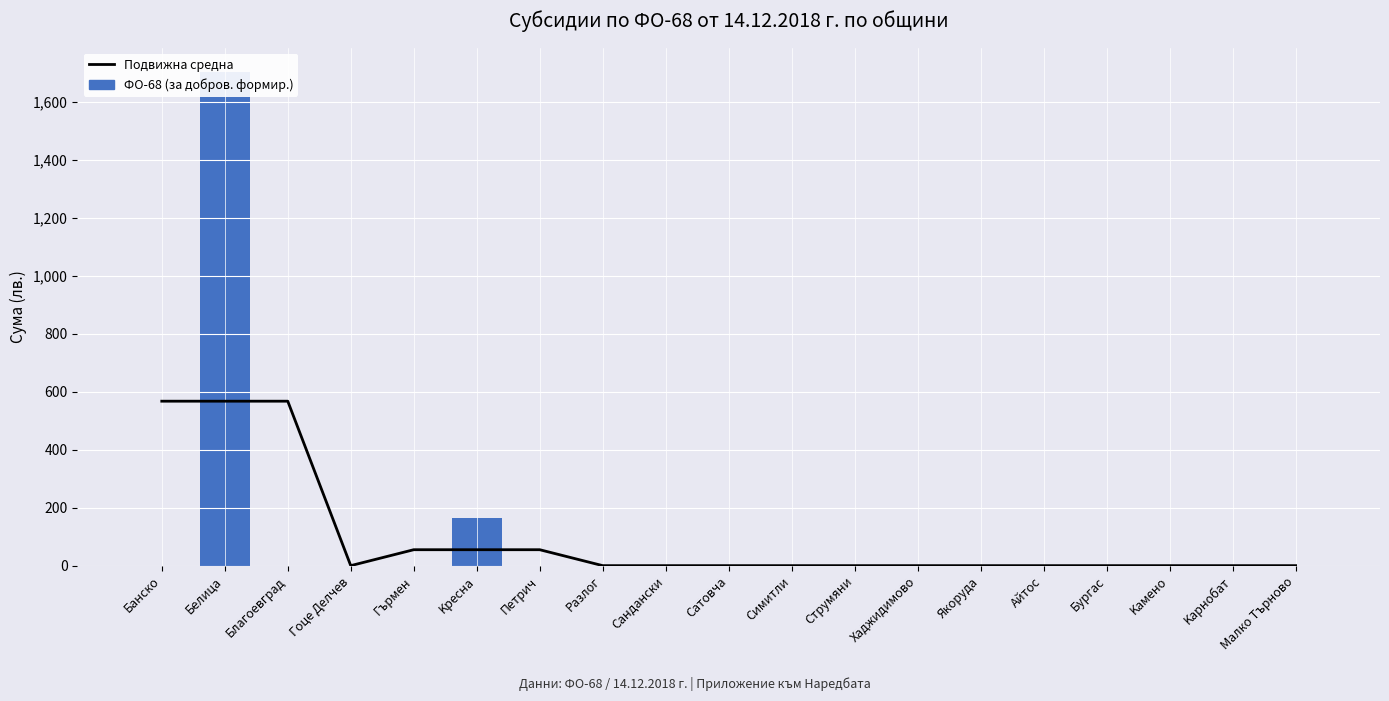

Reading left to right, extract all data points from this chart.

Подвижна средна: Банско=567.7	Белица=567.7	Благоевград=567.7	Гоце Делчев=0.0	Гърмен=55.0	Kресна=55.0	Петрич=55.0	Pазлог=0.0	Cандански=0.0	Cатовча=0.0	Cимитли=0.0	Cтрумяни=0.0	Xаджидимово=0.0	Якоруда=0.0	Aйтос=0.0	Бургас=0.0	Kамено=0.0	Kарнобат=0.0	Mалко Tърново=0.0
ФО-68 (за добров. формир.): Банско=0.0	Белица=1703.0	Благоевград=0.0	Гоце Делчев=0.0	Гърмен=0.0	Kресна=165.0	Петрич=0.0	Pазлог=0.0	Cандански=0.0	Cатовча=0.0	Cимитли=0.0	Cтрумяни=0.0	Xаджидимово=0.0	Якоруда=0.0	Aйтос=0.0	Бургас=0.0	Kамено=0.0	Kарнобат=0.0	Mалко Tърново=0.0